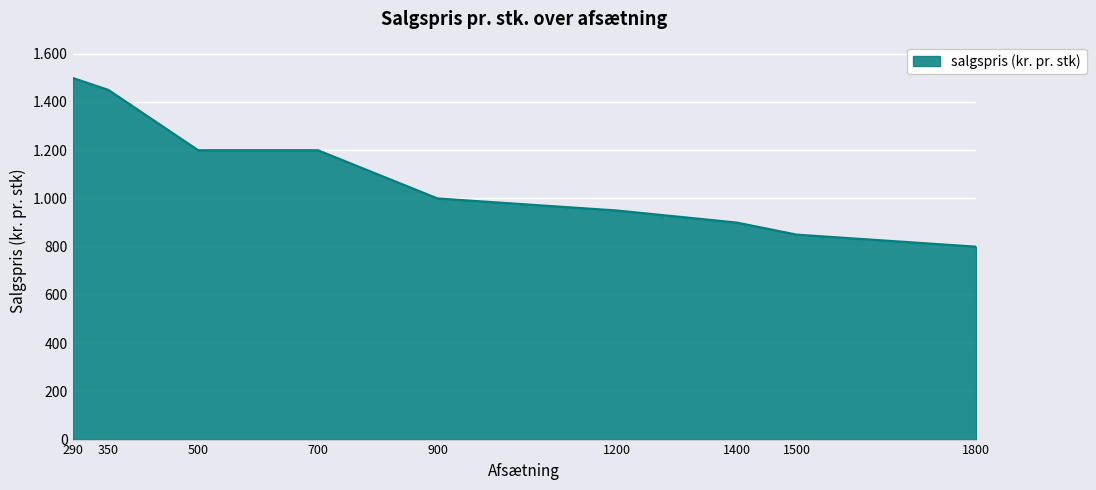

Is this an area chart (filled region under the line)?

Yes